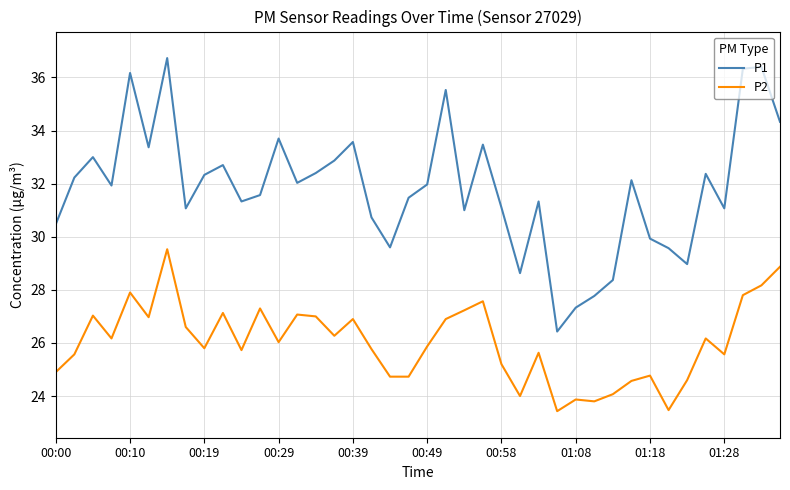

Which series has the largest total across all categories?

P1